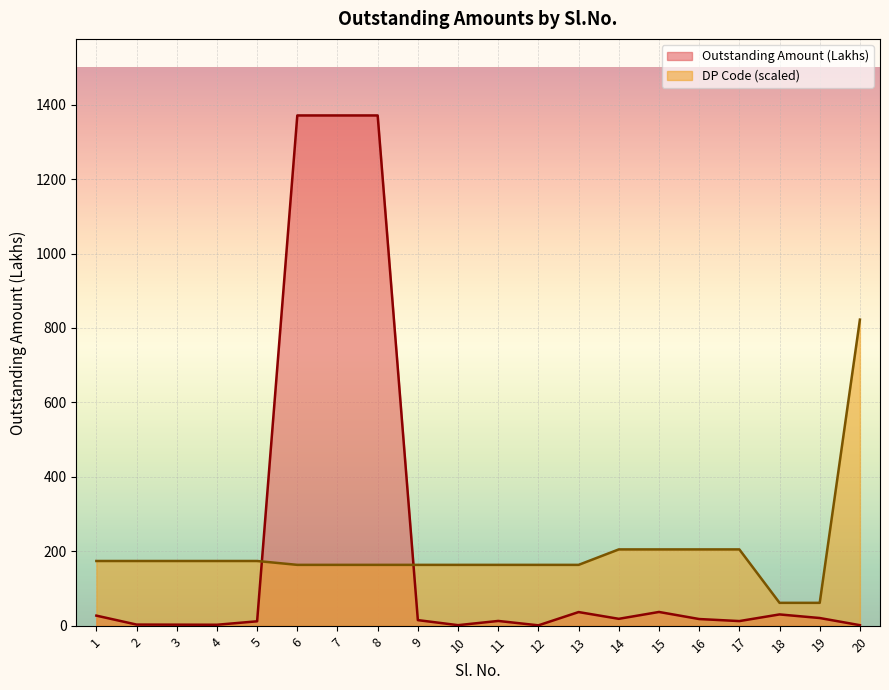

What is the total value across all series at 13?

200.8